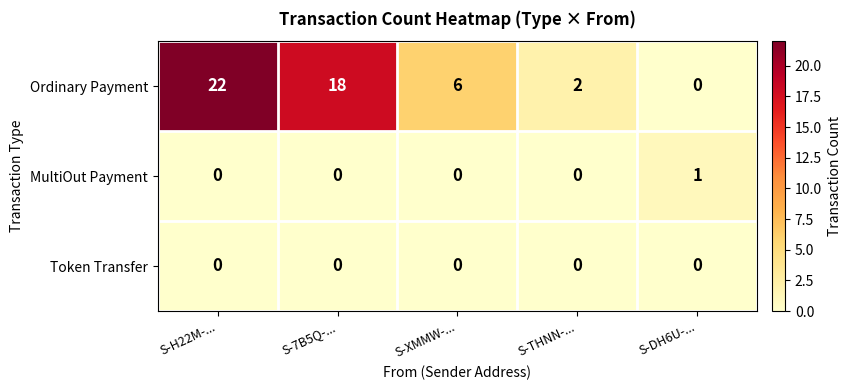

Rank the series by their maximum value, from highest to lowest.

Ordinary Payment, MultiOut Payment, Token Transfer